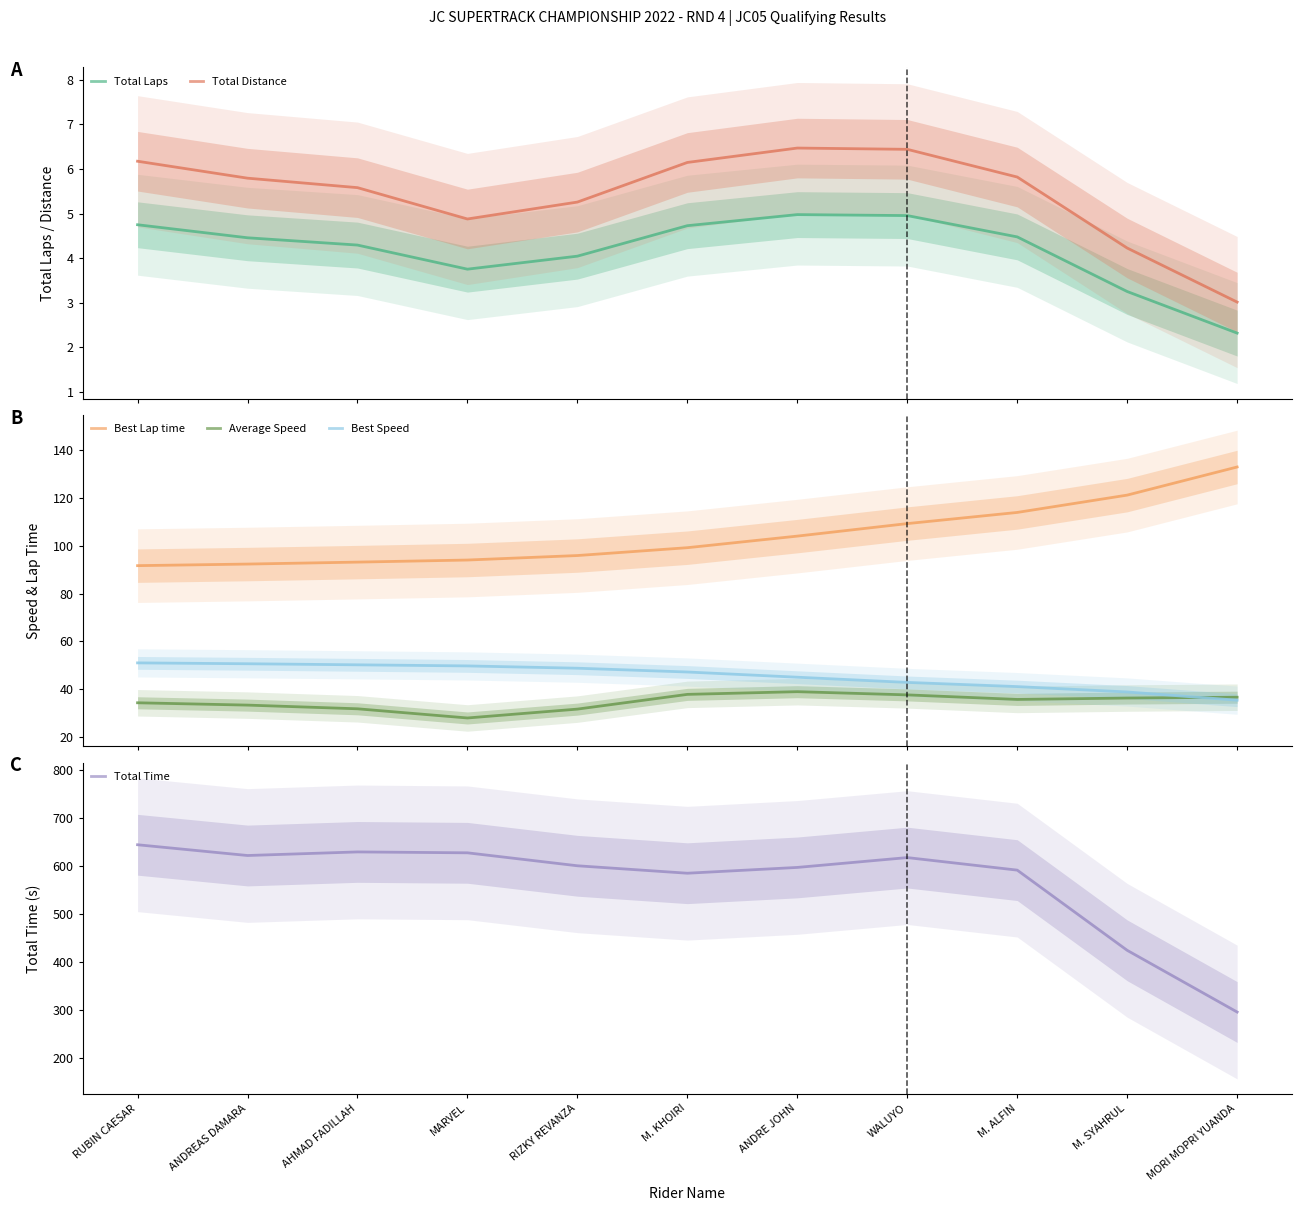

Rank the series at M. SYAHRUL from highest to lowest value.

Total Time, Best Lap time, Best Speed, Average Speed, Total Distance, Total Laps